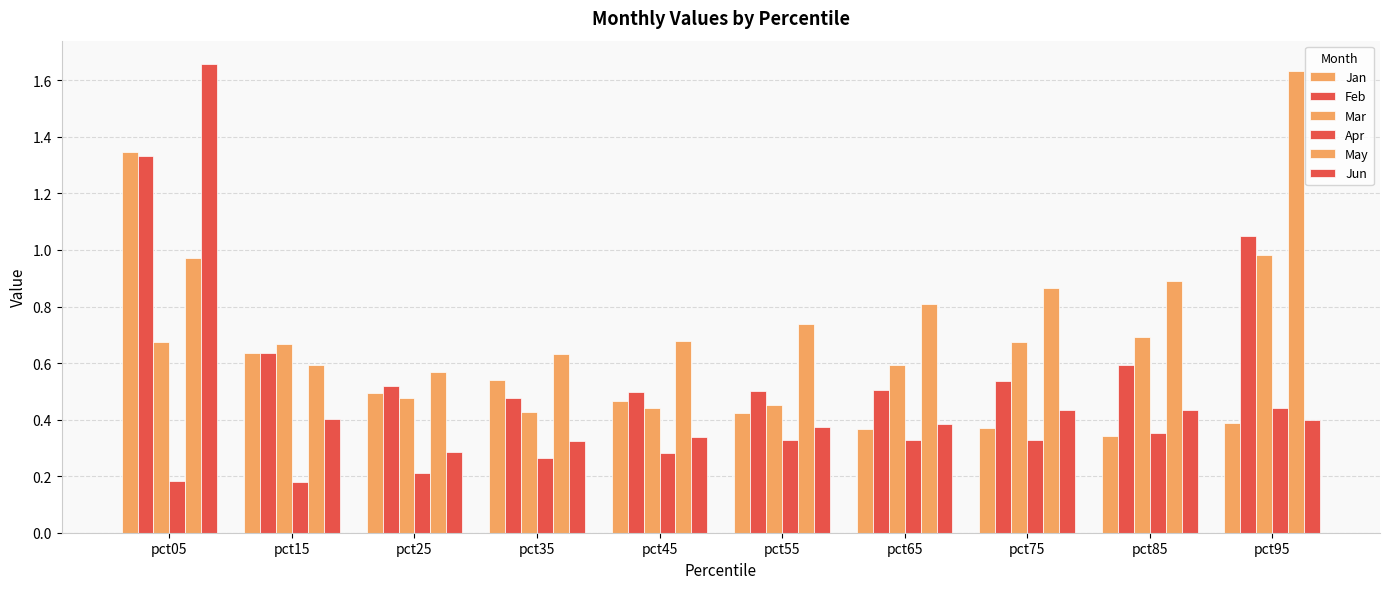

At which category is the sum across all series the highest?

pct05